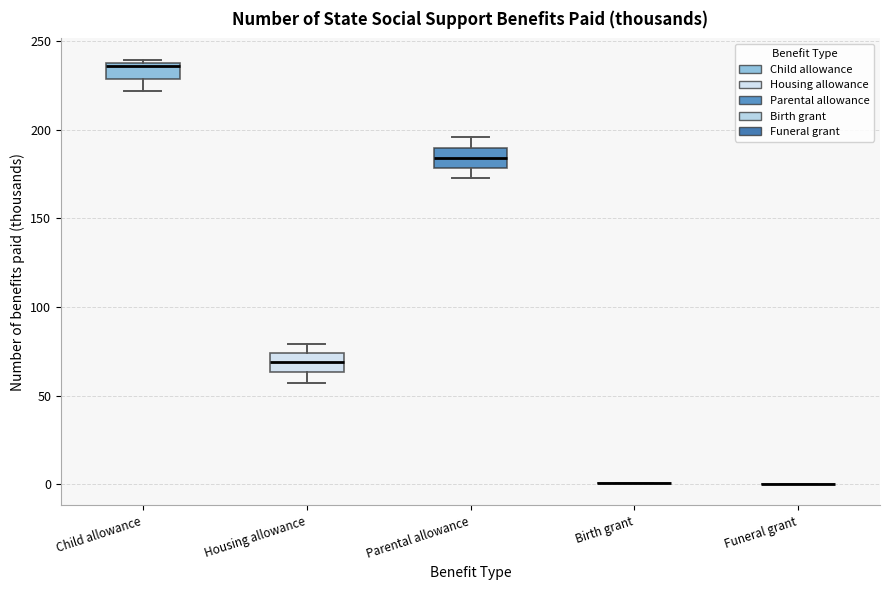

Reading left to right, transcribe this box plot: for each box, give where its median line is, the range the box spans, and where its two whiskers end, as read against the y-axis. The values are not printed on the chart, so give them approximately, as read against the axis.

Child allowance: median 235, box 230 to 240, whiskers 220 to 240 (just above the box's upper edge)
Housing allowance: median 70, box 65 to 75, whiskers 55 to 80
Parental allowance: median 185, box 180 to 190, whiskers 175 to 195
Birth grant: box collapsed to a line at 0, whiskers 0 to 0
Funeral grant: box collapsed to a line at 0, whiskers 0 to 0